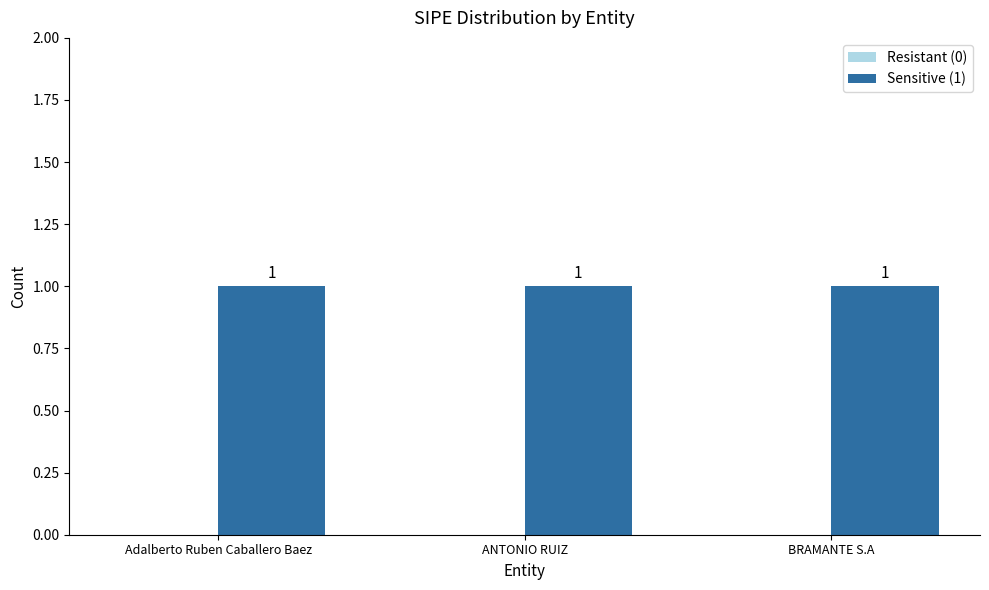

What is the maximum value shown in the chart?

1